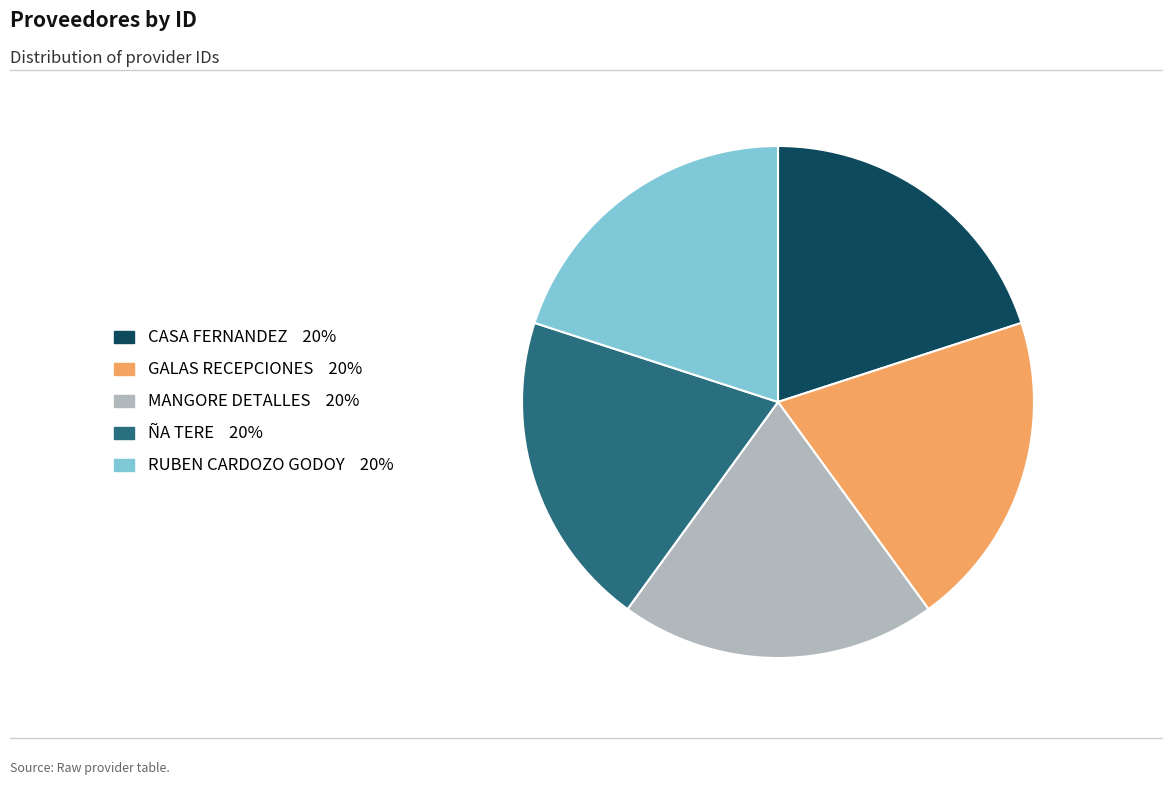

Approximately how many times larger is the value at CASA FERNANDEZ compared to GALAS RECEPCIONES?

1.0